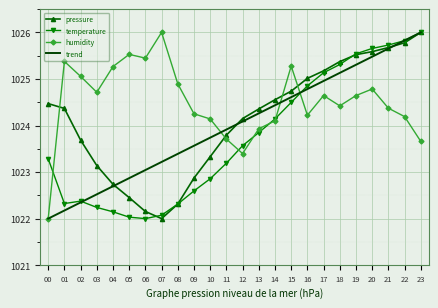

Reading right to left, list all the values displayed in this chart.

pressure: 1026.0	1025.8	1025.7	1025.6	1025.5	1025.4	1025.2	1025.0	1024.7	1024.6	1024.4	1024.1	1023.8	1023.3	1022.9	1022.3	1022.0	1022.2	1022.5	1022.7	1023.1	1023.7	1024.4	1024.5
temperature: 1026.0	1025.8	1025.7	1025.7	1025.5	1025.3	1025.1	1024.9	1024.5	1024.1	1023.8	1023.6	1023.2	1022.9	1022.6	1022.3	1022.1	1022.0	1022.0	1022.1	1022.2	1022.4	1022.3	1023.3
humidity: 1023.7	1024.2	1024.4	1024.8	1024.6	1024.4	1024.6	1024.2	1025.3	1024.1	1023.9	1023.4	1023.7	1024.1	1024.3	1024.9	1026.0	1025.4	1025.5	1025.3	1024.7	1025.1	1025.4	1022.0
trend: 1026.0	1025.8	1025.7	1025.5	1025.3	1025.1	1025.0	1024.8	1024.6	1024.4	1024.3	1024.1	1023.9	1023.7	1023.6	1023.4	1023.2	1023.0	1022.9	1022.7	1022.5	1022.3	1022.2	1022.0